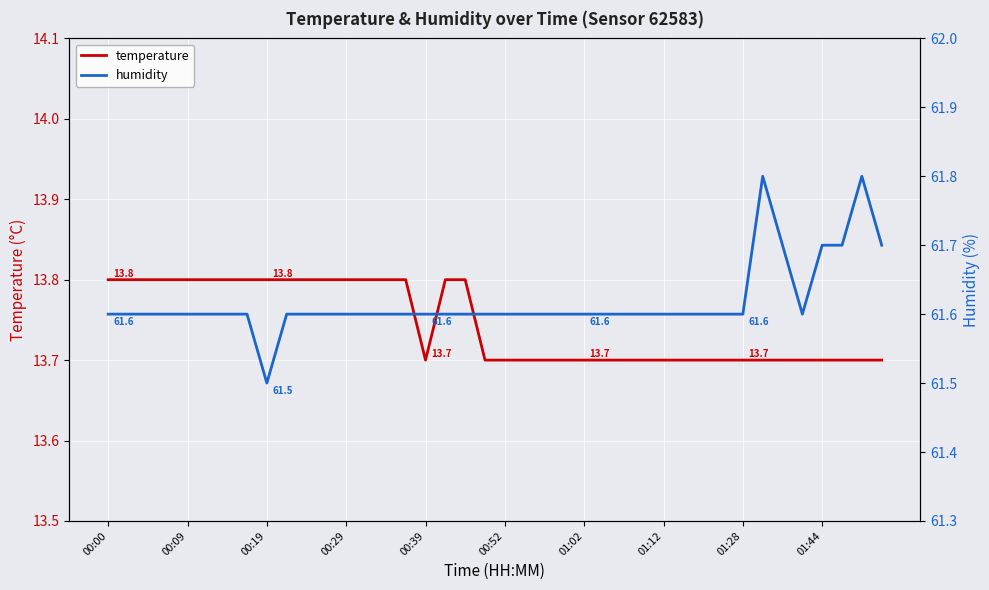

What is the smallest value displayed?

13.7